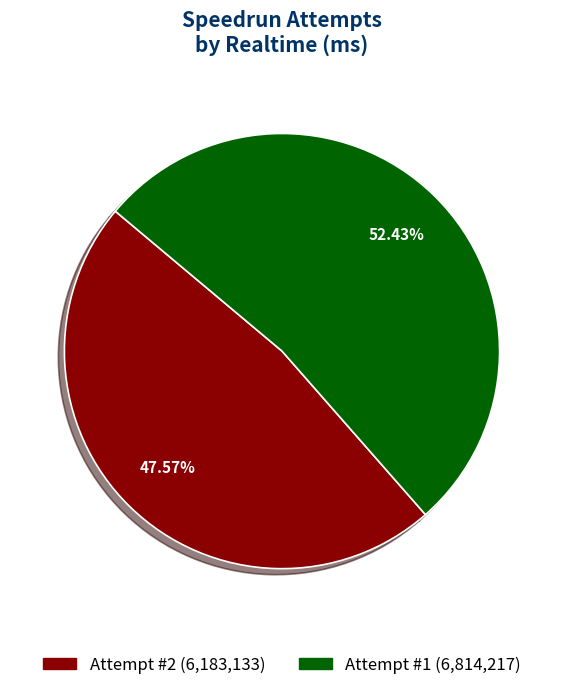

Does any single category account for the majority?

Yes